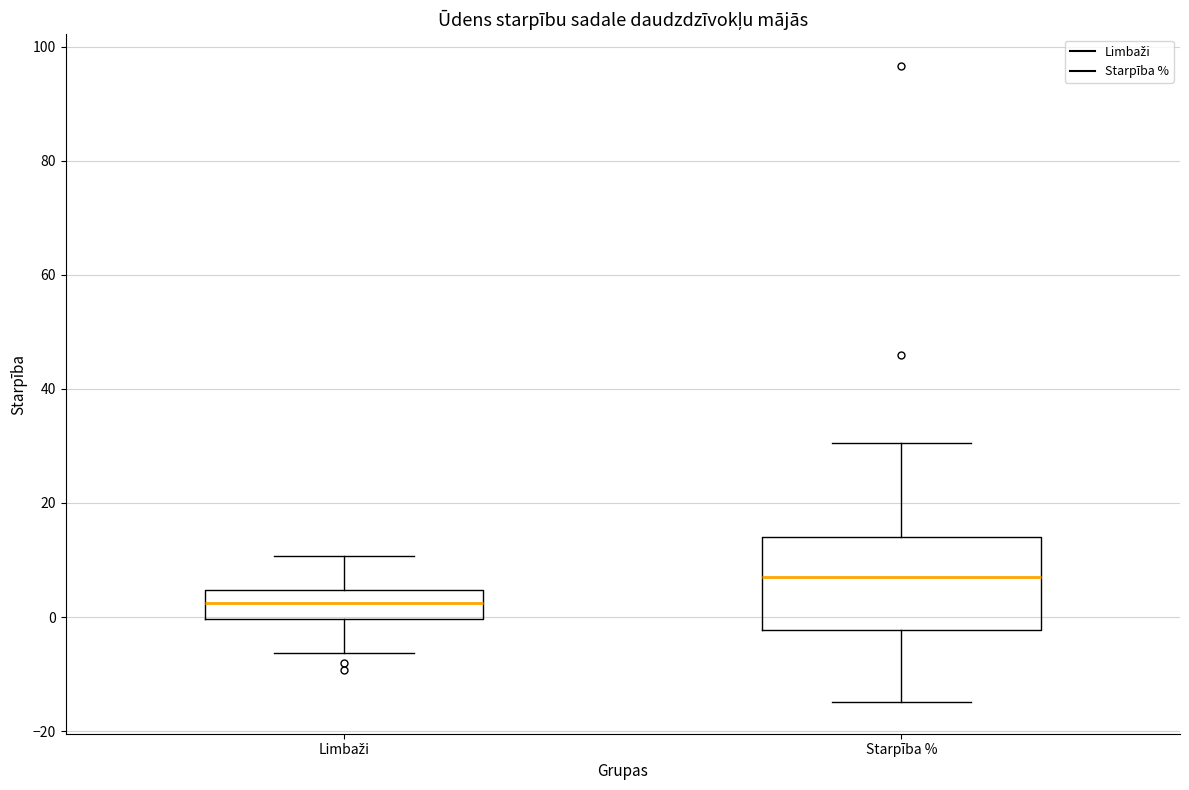

Reading left to right, read every box against the y-axis: the position of its median line, the range the box covers, and the ends of its whiskers. The values are not printed on the chart, so give them approximately, as read against the axis.

Limbaži: median 2, box 0 to 4, whiskers -6 to 10
Starpība %: median 6, box -2 to 14, whiskers -14 to 30